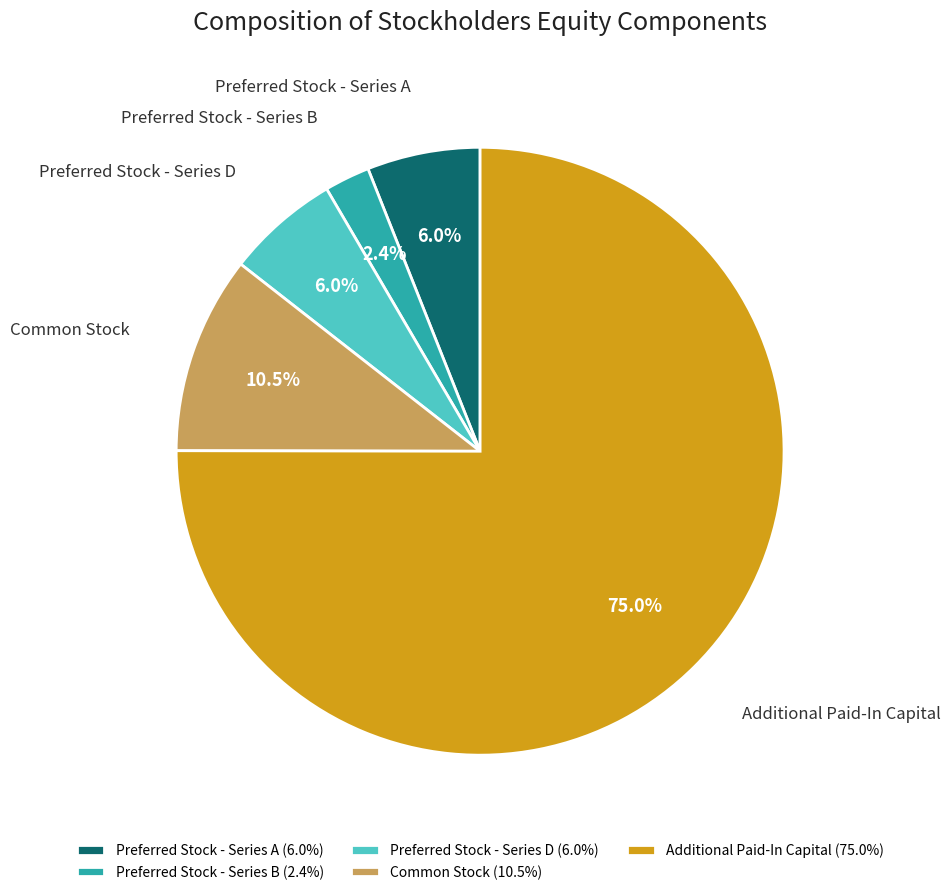

Is Preferred Stock - Series D the majority of the pie?

No